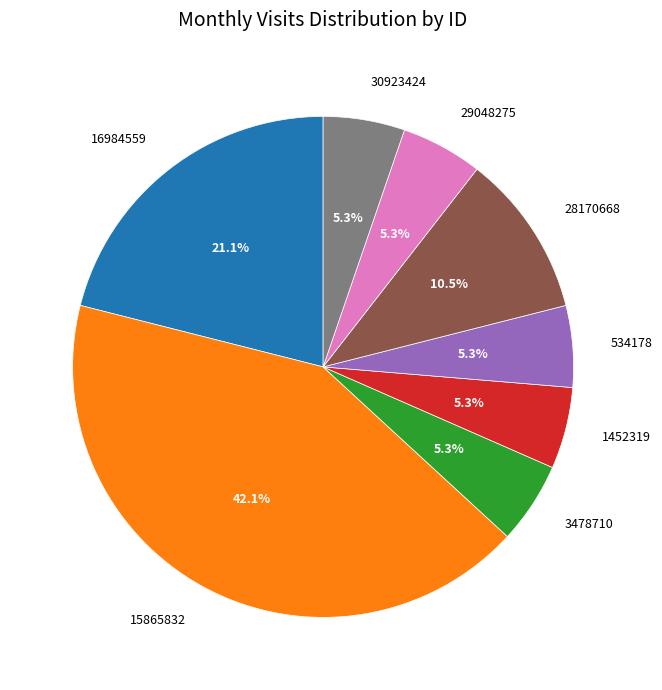

True or false: 16984559 accounts for 13% of the total.

False